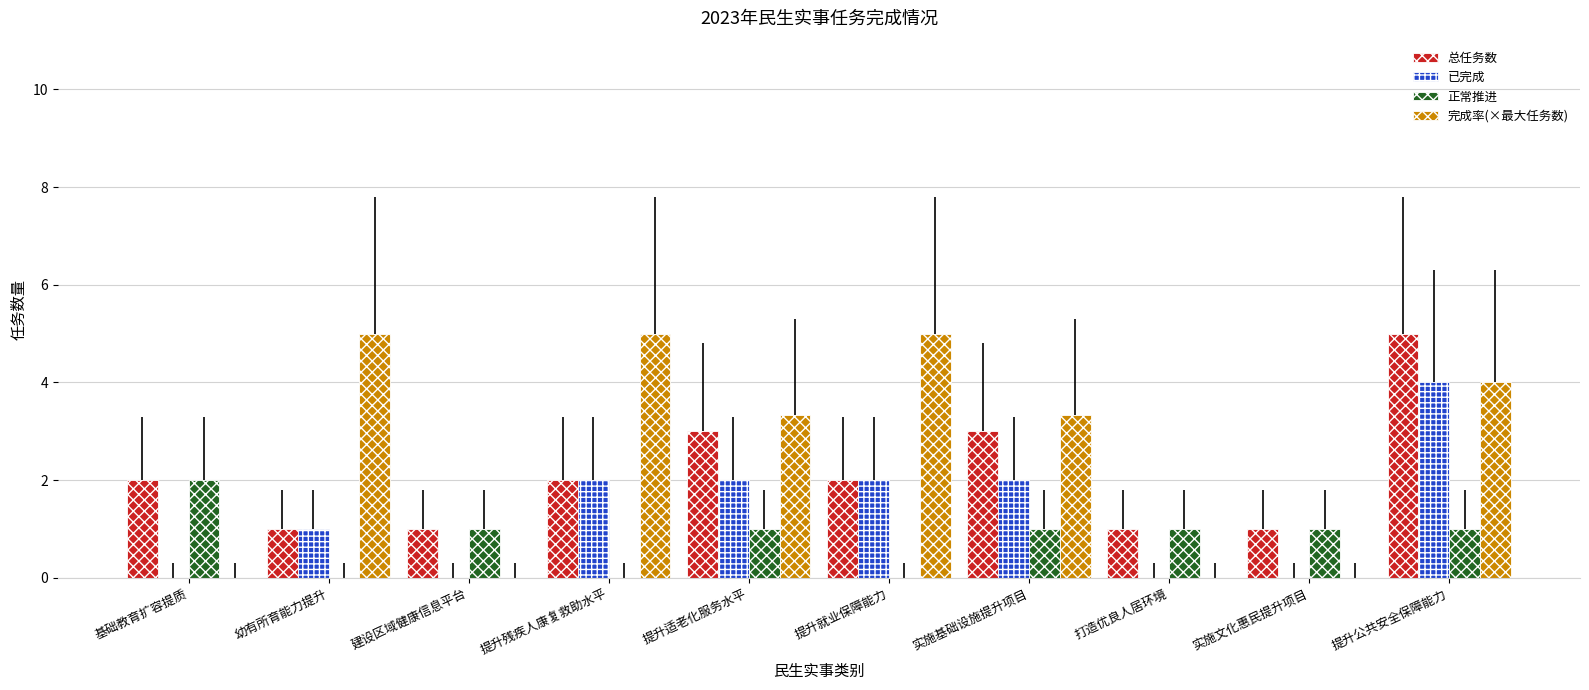

Does the chart contain stacked bars?

No